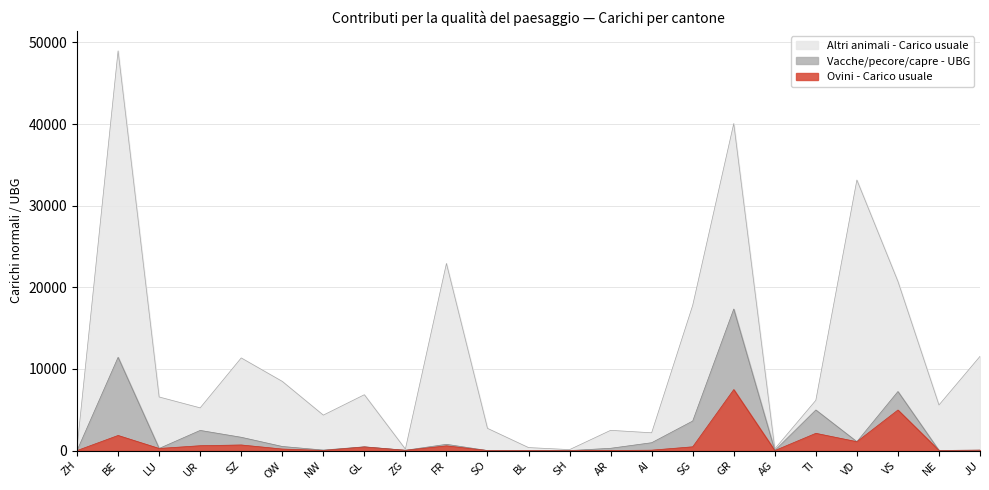

True or false: Ovini - Carico usuale and Altri animali - Carico usuale cross at least once.

False